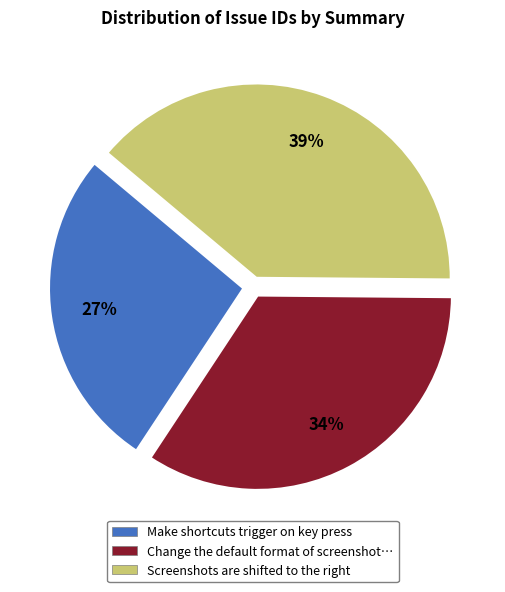

To the nearest percent, what is the average slice percentage?

33%